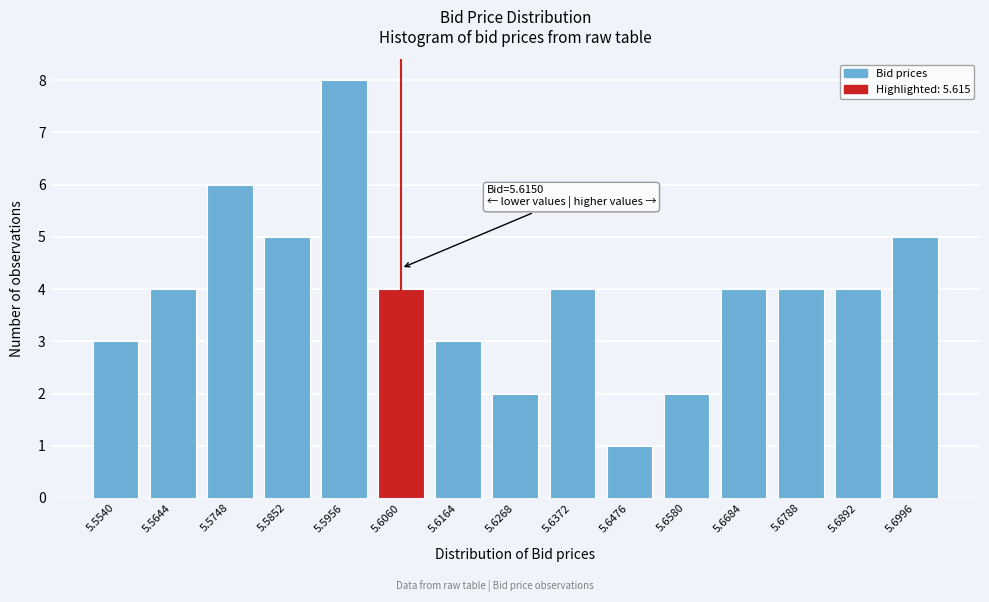

Reading right to left, extract all data points from this chart.

5.6996=5	5.6892=4	5.6788=4	5.6684=4	5.6580=2	5.6476=1	5.6372=4	5.6268=2	5.6164=3	5.6060=4	5.5956=8	5.5852=5	5.5748=6	5.5644=4	5.5540=3